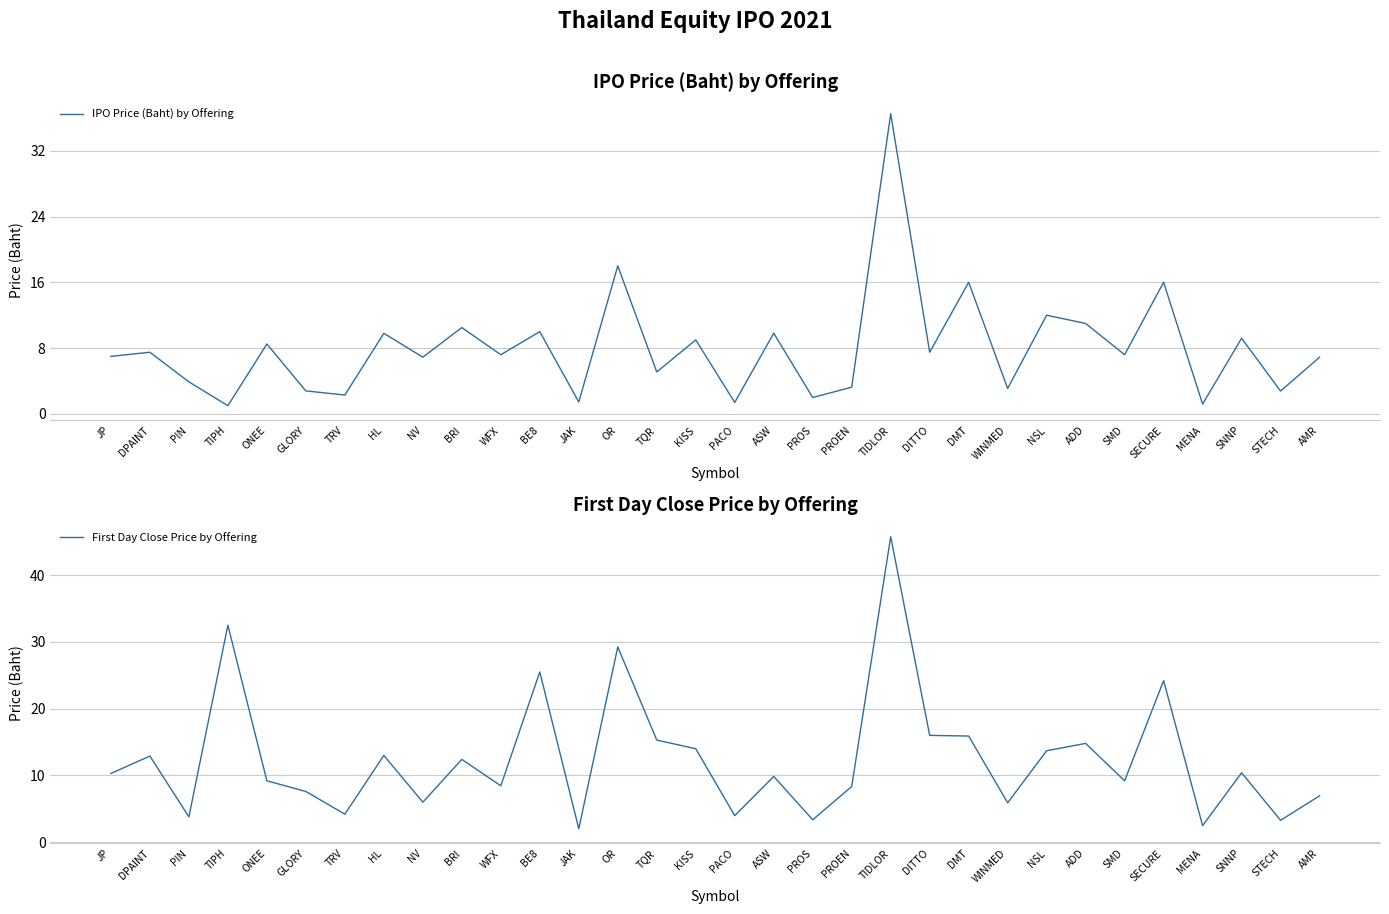

What is the sum of the First Day Close Price by Offering values at SECURE and KISS?

38.2